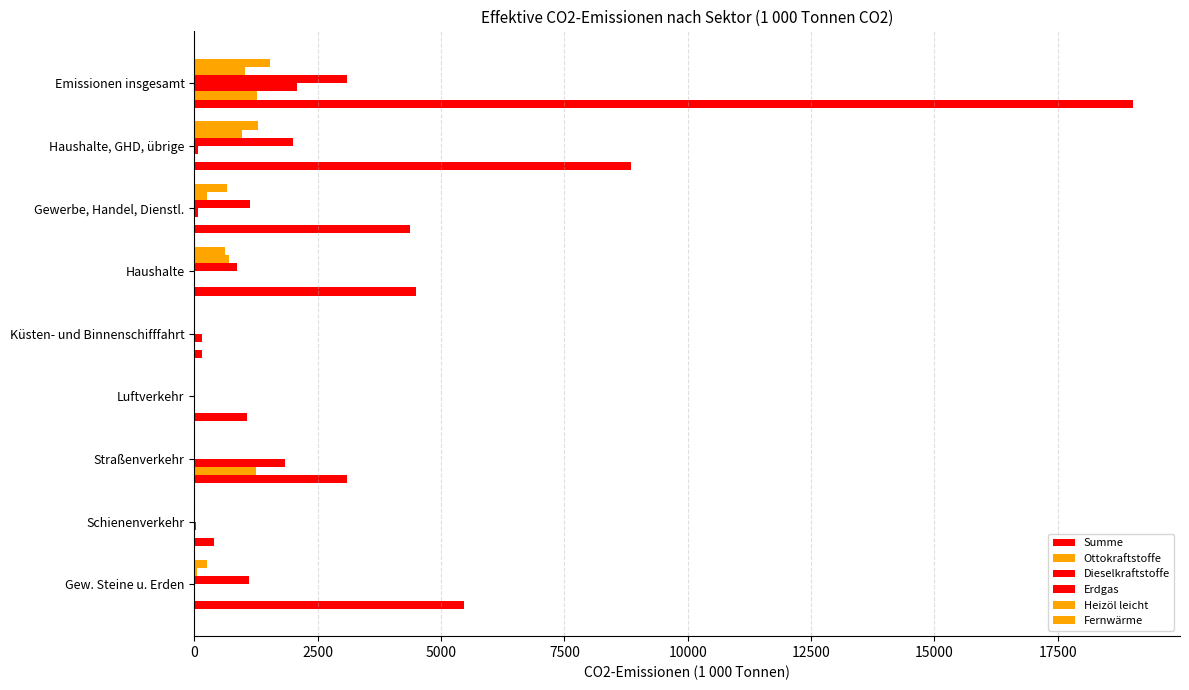

How many distinct data groups are displayed?

6